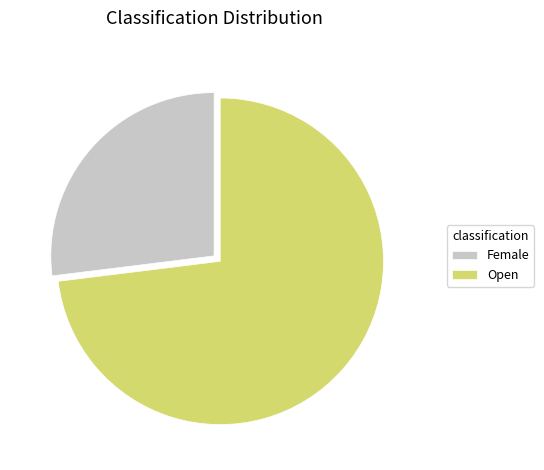

Which has a higher value, Female or Open?

Open